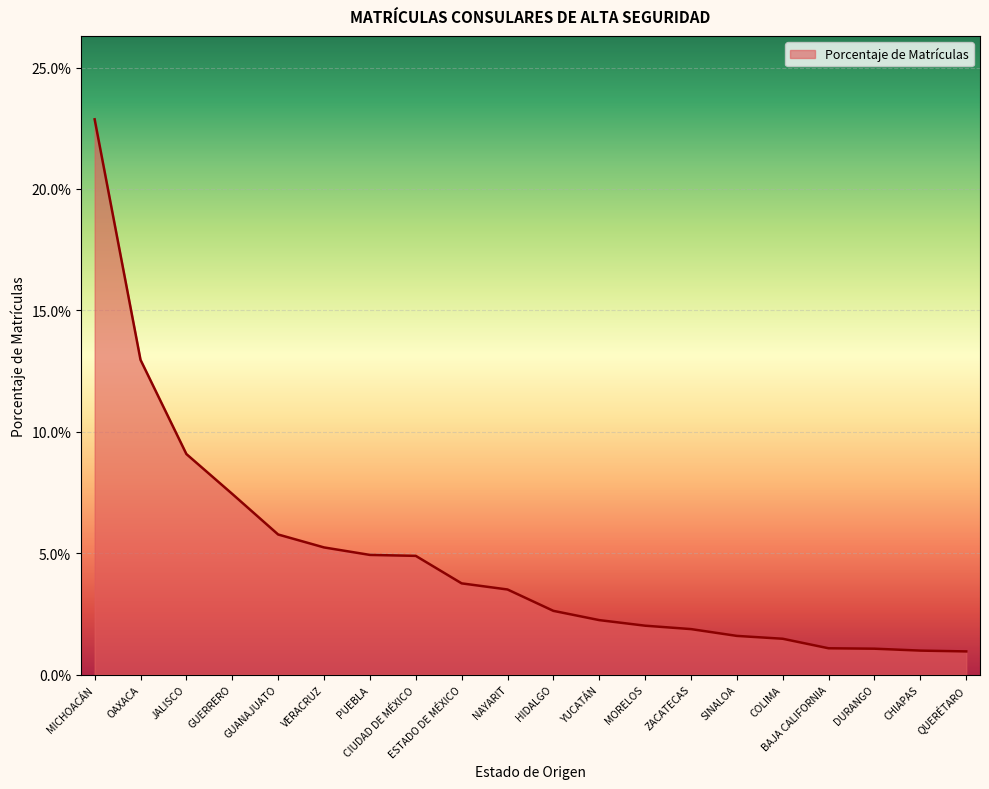

Reading left to right, what are all the values shown in this chart?

MICHOACÁN=0.2	OAXACA=0.1	JALISCO=0.1	GUERRERO=0.1	GUANAJUATO=0.1	VERACRUZ=0.1	PUEBLA=0.0	CIUDAD DE MÉXICO=0.0	ESTADO DE MÉXICO=0.0	NAYARIT=0.0	HIDALGO=0.0	YUCATÁN=0.0	MORELOS=0.0	ZACATECAS=0.0	SINALOA=0.0	COLIMA=0.0	BAJA CALIFORNIA=0.0	DURANGO=0.0	CHIAPAS=0.0	QUERÉTARO=0.0